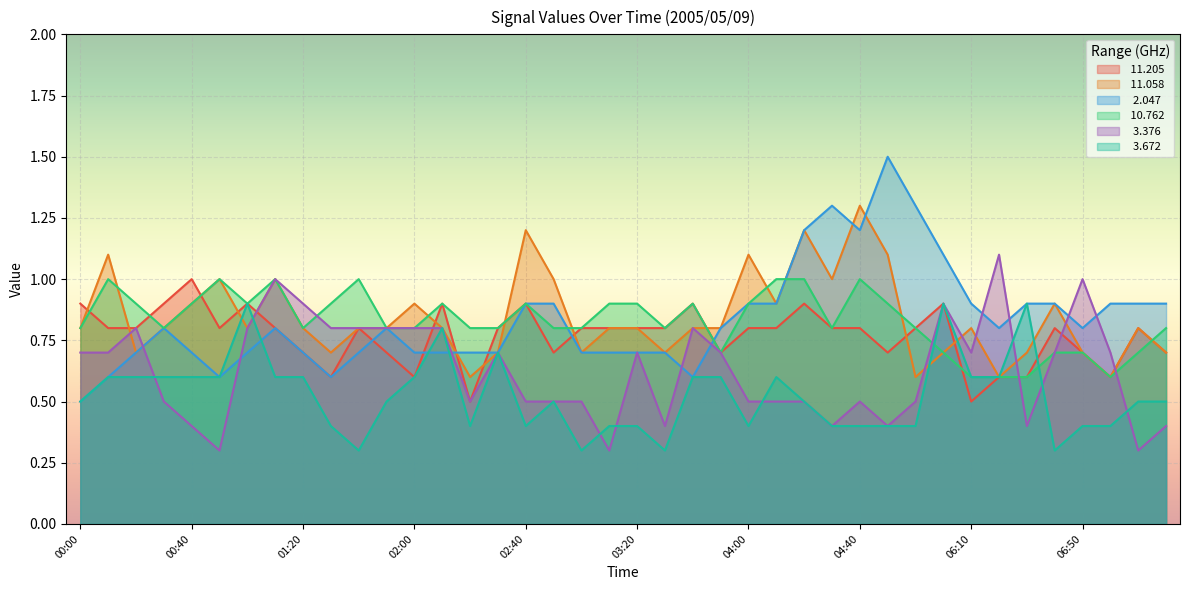

Reading left to right, extract all data points from this chart.

 11.205: 0.9	0.8	0.8	0.9	1.0	0.8	0.9	0.8	0.7	0.6	0.8	0.7	0.6	0.9	0.5	0.8	0.9	0.7	0.8	0.8	0.8	0.8	0.9	0.7	0.8	0.8	0.9	0.8	0.8	0.7	0.8	0.9	0.5	0.6	0.6	0.8	0.7	0.6	0.8	0.7
 11.058: 0.8	1.1	0.7	0.8	0.9	1.0	0.8	1.0	0.8	0.7	0.8	0.8	0.9	0.8	0.6	0.7	1.2	1.0	0.7	0.8	0.8	0.7	0.8	0.8	1.1	0.9	1.2	1.0	1.3	1.1	0.6	0.7	0.8	0.6	0.7	0.9	0.7	0.6	0.8	0.7
  2.047: 0.5	0.6	0.7	0.8	0.7	0.6	0.7	0.8	0.7	0.6	0.7	0.8	0.7	0.7	0.7	0.7	0.9	0.9	0.7	0.7	0.7	0.7	0.6	0.8	0.9	0.9	1.2	1.3	1.2	1.5	1.3	1.1	0.9	0.8	0.9	0.9	0.8	0.9	0.9	0.9
 10.762: 0.8	1.0	0.9	0.8	0.9	1.0	0.9	1.0	0.8	0.9	1.0	0.8	0.8	0.9	0.8	0.8	0.9	0.8	0.8	0.9	0.9	0.8	0.9	0.7	0.9	1.0	1.0	0.8	1.0	0.9	0.8	0.7	0.6	0.6	0.6	0.7	0.7	0.6	0.7	0.8
  3.376: 0.7	0.7	0.8	0.5	0.4	0.3	0.8	1.0	0.9	0.8	0.8	0.8	0.8	0.8	0.5	0.7	0.5	0.5	0.5	0.3	0.7	0.4	0.8	0.7	0.5	0.5	0.5	0.4	0.5	0.4	0.5	0.9	0.7	1.1	0.4	0.7	1.0	0.7	0.3	0.4
  3.672: 0.5	0.6	0.6	0.6	0.6	0.6	0.9	0.6	0.6	0.4	0.3	0.5	0.6	0.8	0.4	0.7	0.4	0.5	0.3	0.4	0.4	0.3	0.6	0.6	0.4	0.6	0.5	0.4	0.4	0.4	0.4	0.9	0.6	0.6	0.9	0.3	0.4	0.4	0.5	0.5